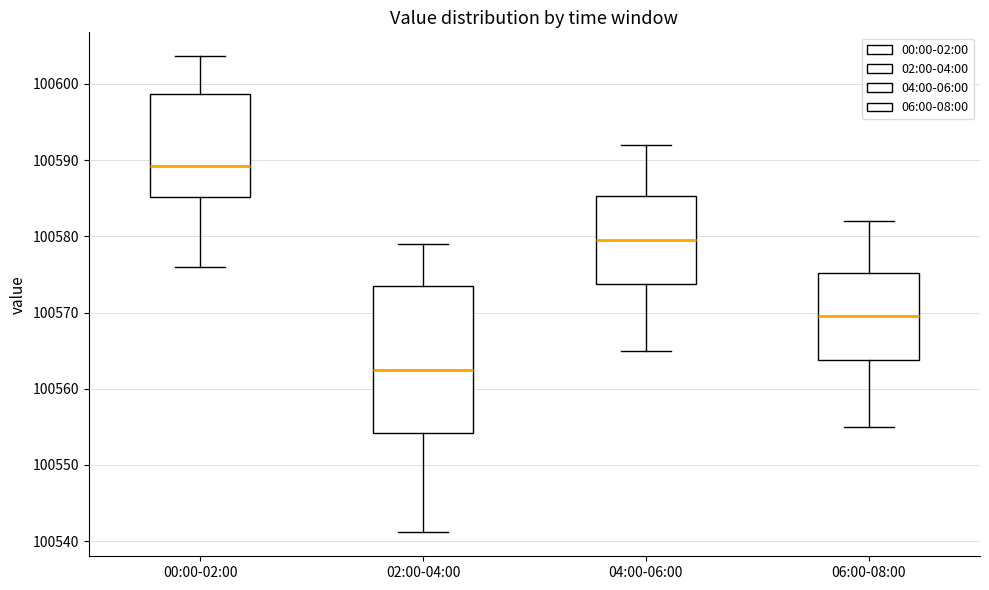

Reading left to right, read every box against the y-axis: the position of its median line, the range the box covers, and the ends of its whiskers. The values are not printed on the chart, so give them approximately, as read against the axis.

00:00-02:00: median 100589, box 100585 to 100599, whiskers 100576 to 100604
02:00-04:00: median 100563, box 100554 to 100573, whiskers 100541 to 100579
04:00-06:00: median 100580, box 100574 to 100585, whiskers 100565 to 100592
06:00-08:00: median 100570, box 100564 to 100575, whiskers 100555 to 100582